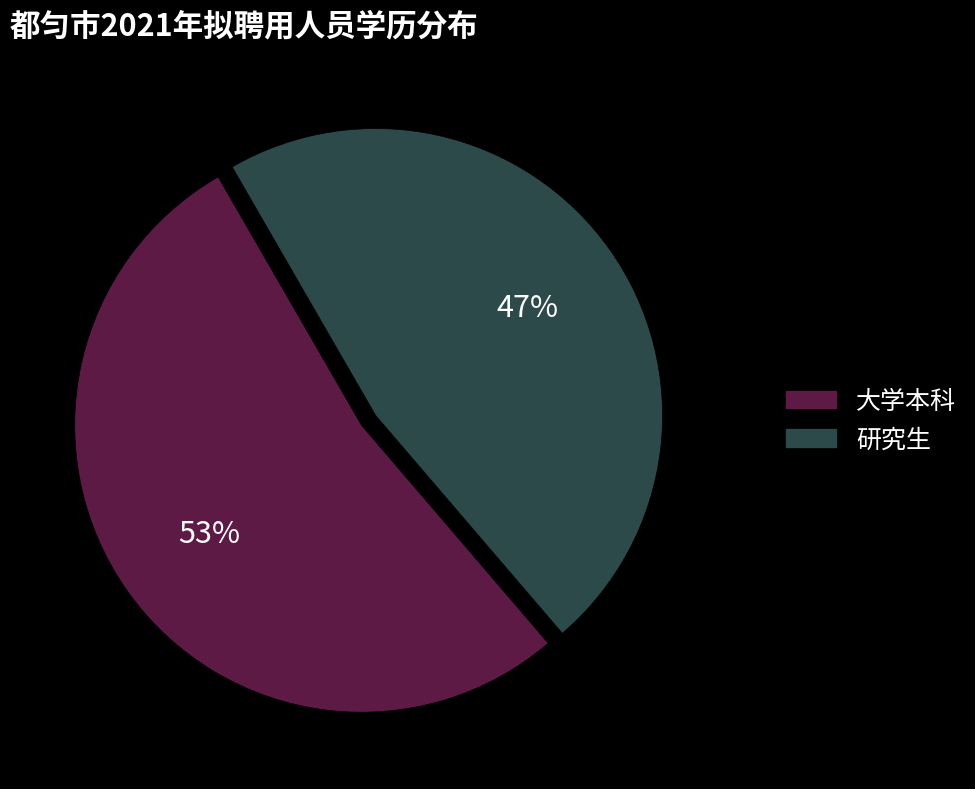

To the nearest percent, what portion does 研究生 represent?

47%